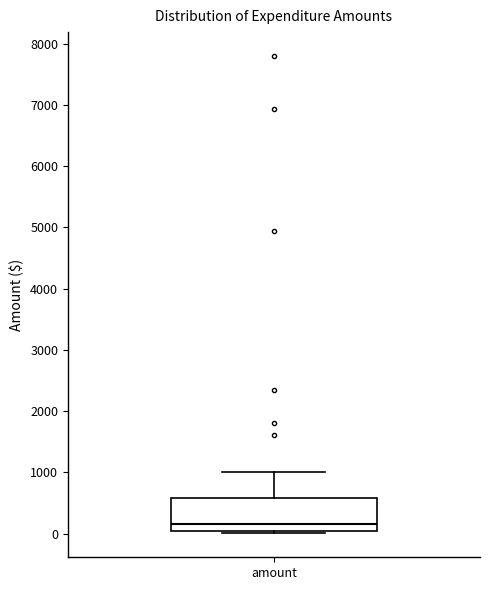

Read this box plot against the y-axis: the position of the median line, the range covered by the box, and the ends of both whiskers. The values are not printed on the chart, so give them approximately, as read against the axis.

median 200, box 0 to 600, whiskers 0 (just below the box's lower edge) to 1000